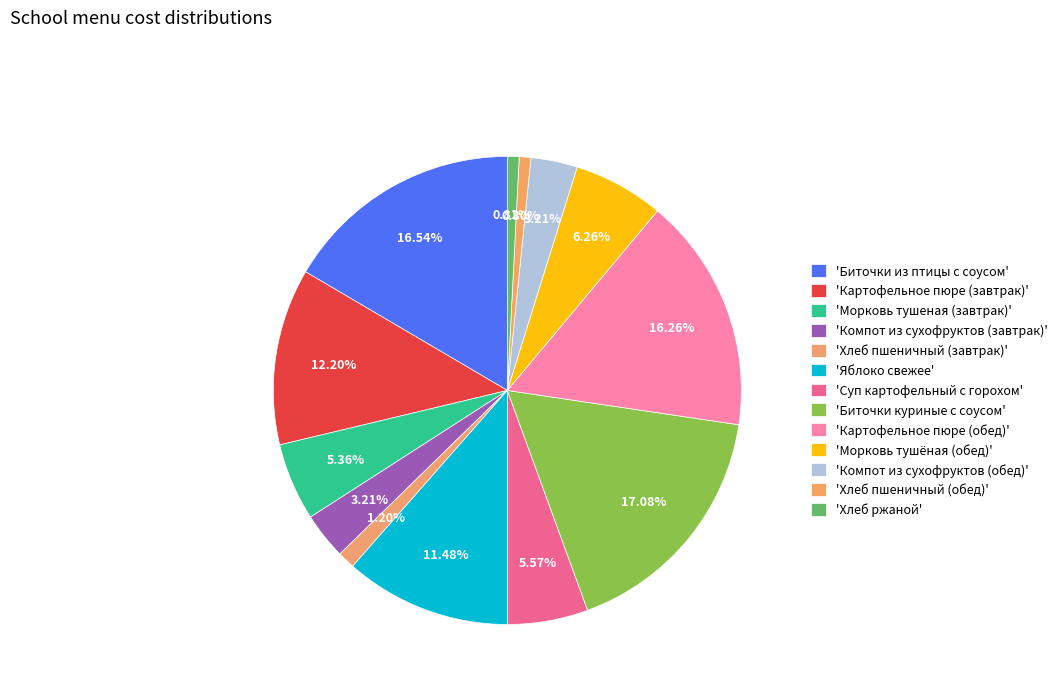

Count the number of slices in the pie.

13